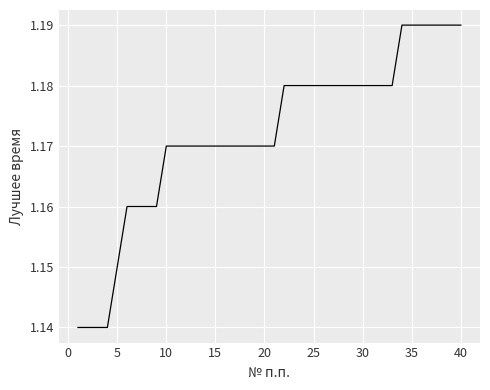

Approximately how many times larger is the value at 20 compared to 25?

1.0